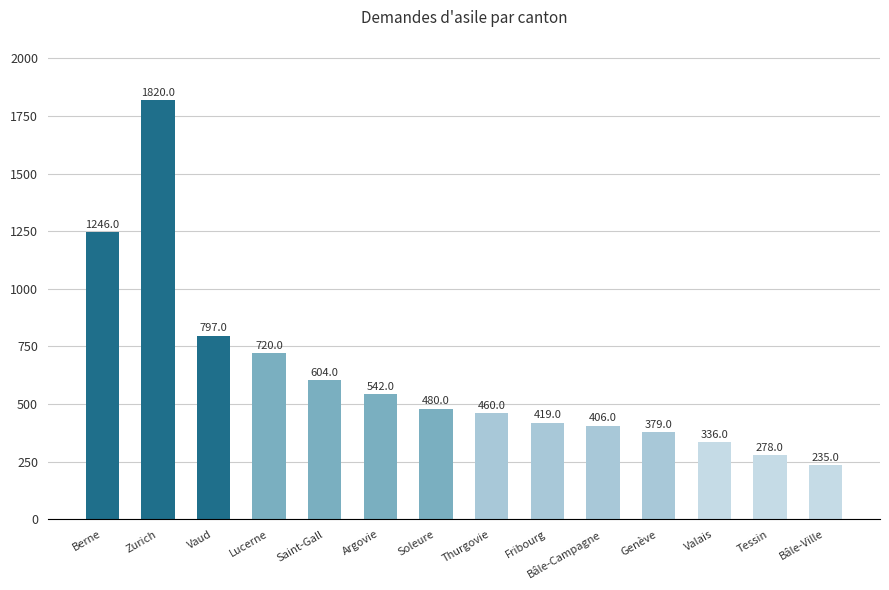

What is the difference between the maximum and minimum values?

1585